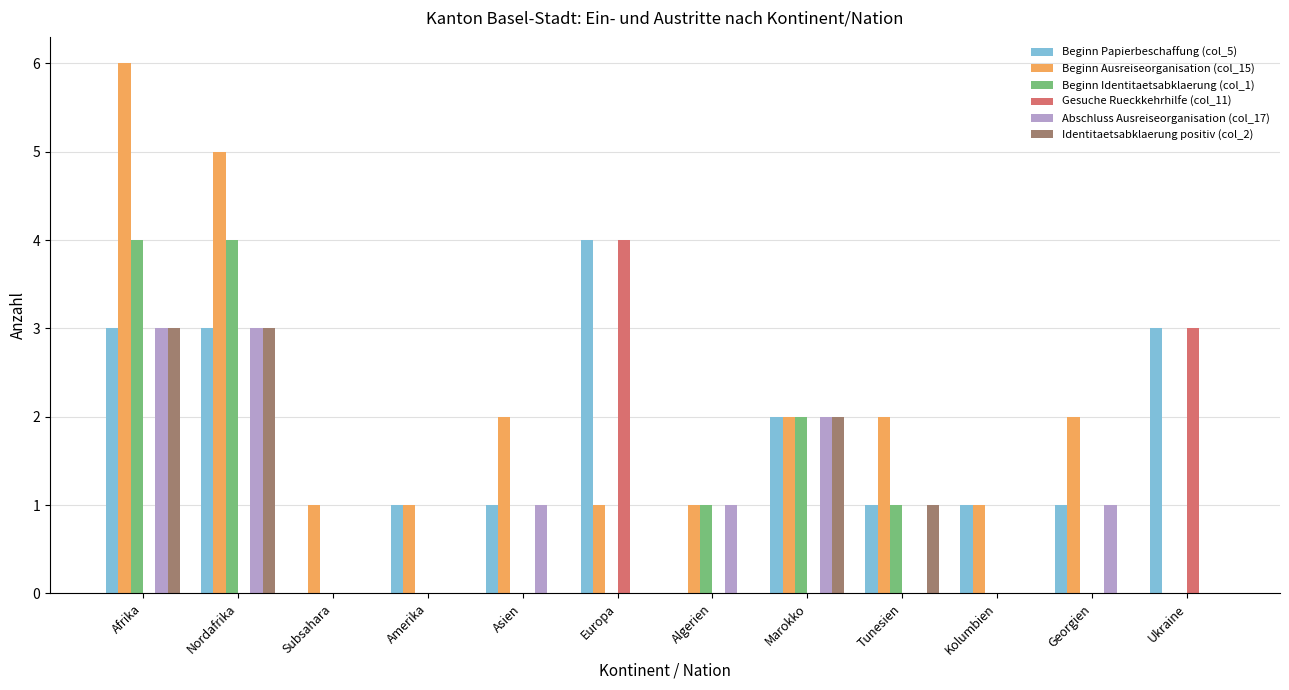

How many groups of bars are there?

12